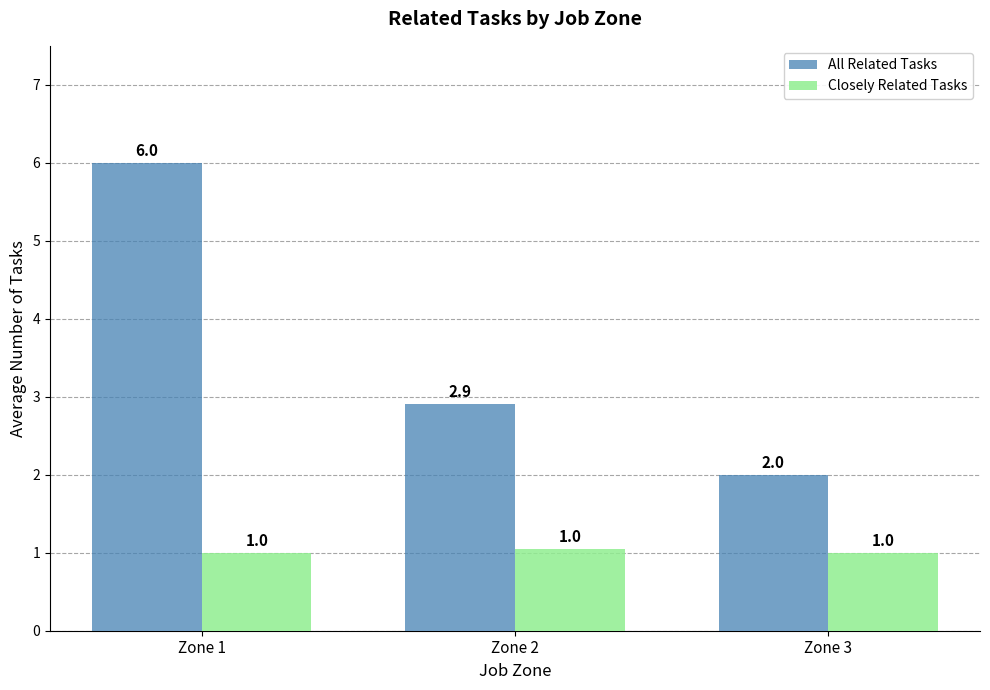

How many bars are there in each group?

2